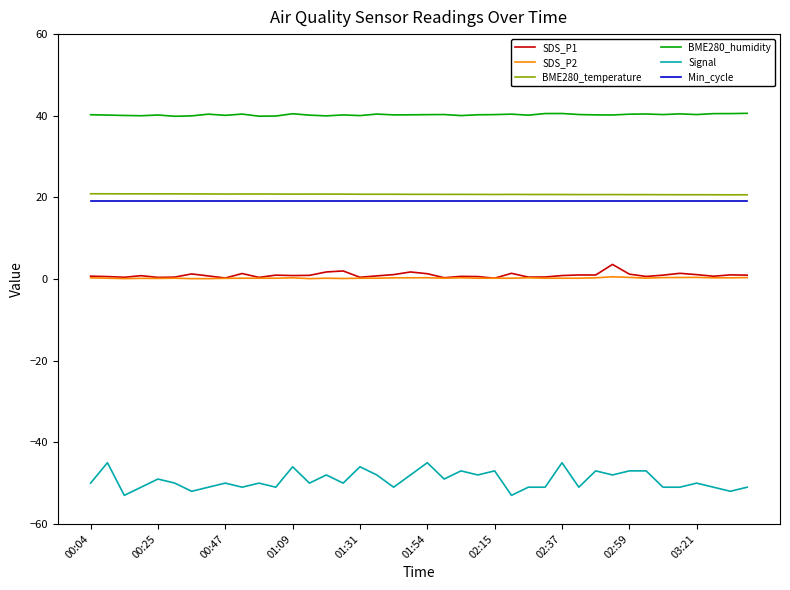

Does the chart display data point markers on the line(s)?

No